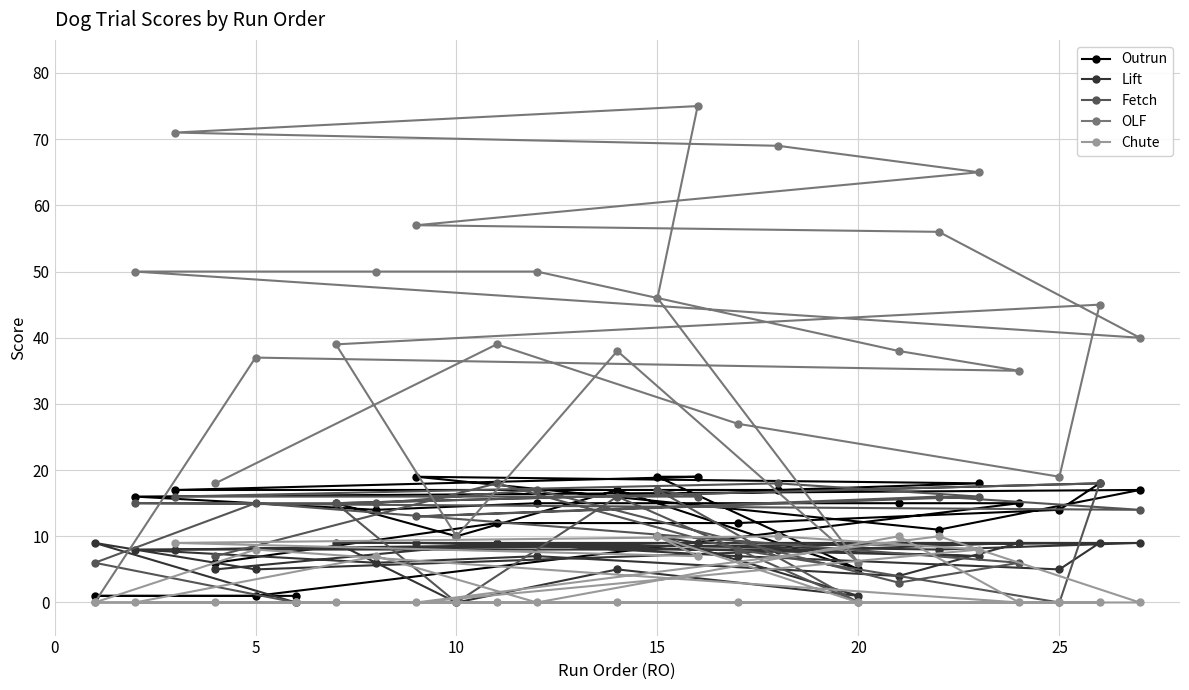

Which series has the widest spread of values?

OLF